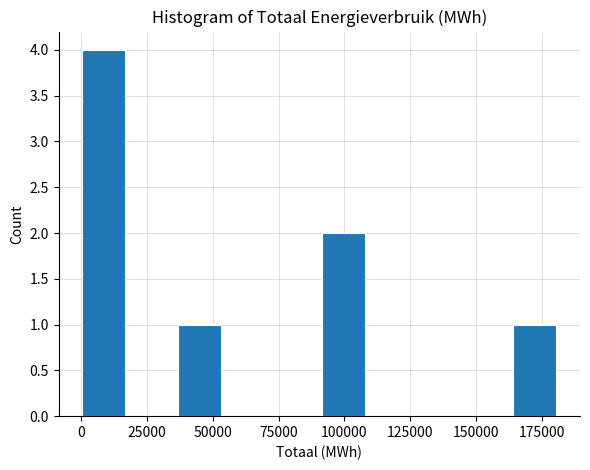

Read against the x-axis, roughly where is the centre of the tallest bar?

10000